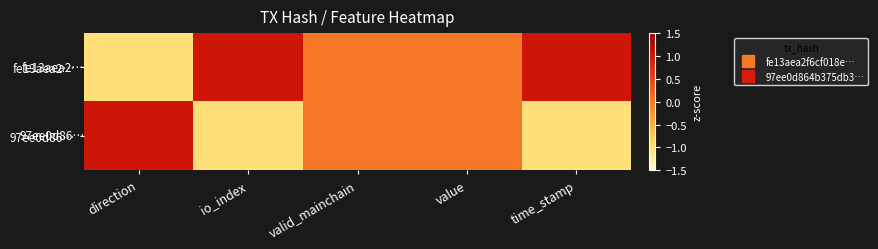

Which series changed the most between io_index and valid_mainchain?

fe13aea2…